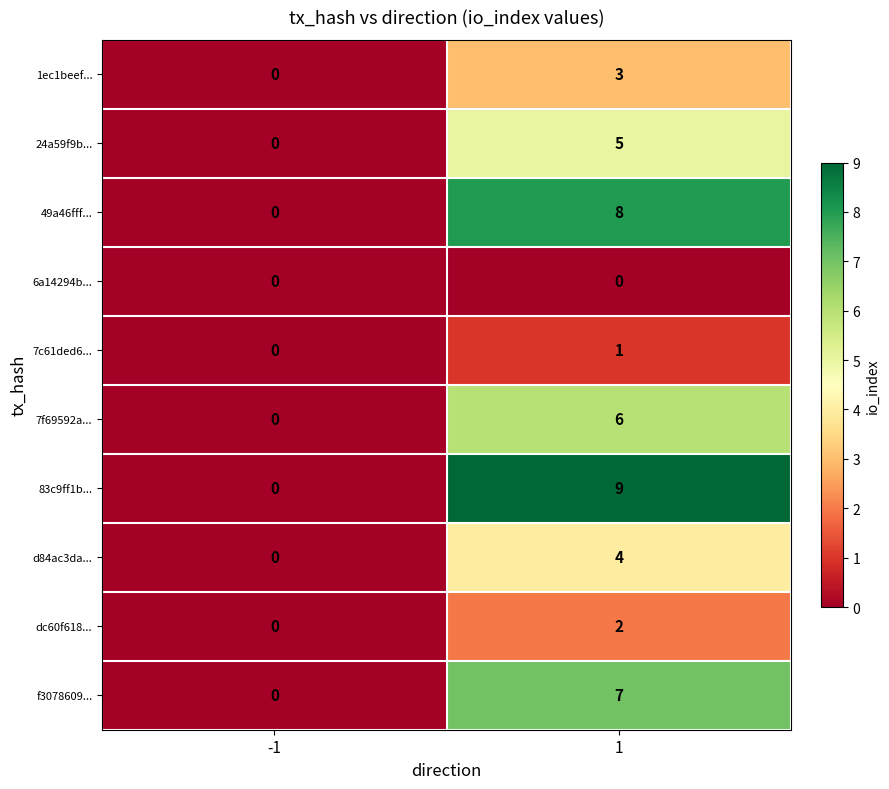

Reading left to right, list all the values displayed in this chart.

1ec1beef...: -1=0	1=3
24a59f9b...: -1=0	1=5
49a46fff...: -1=0	1=8
6a14294b...: -1=0	1=0
7c61ded6...: -1=0	1=1
7f69592a...: -1=0	1=6
83c9ff1b...: -1=0	1=9
d84ac3da...: -1=0	1=4
dc60f618...: -1=0	1=2
f3078609...: -1=0	1=7